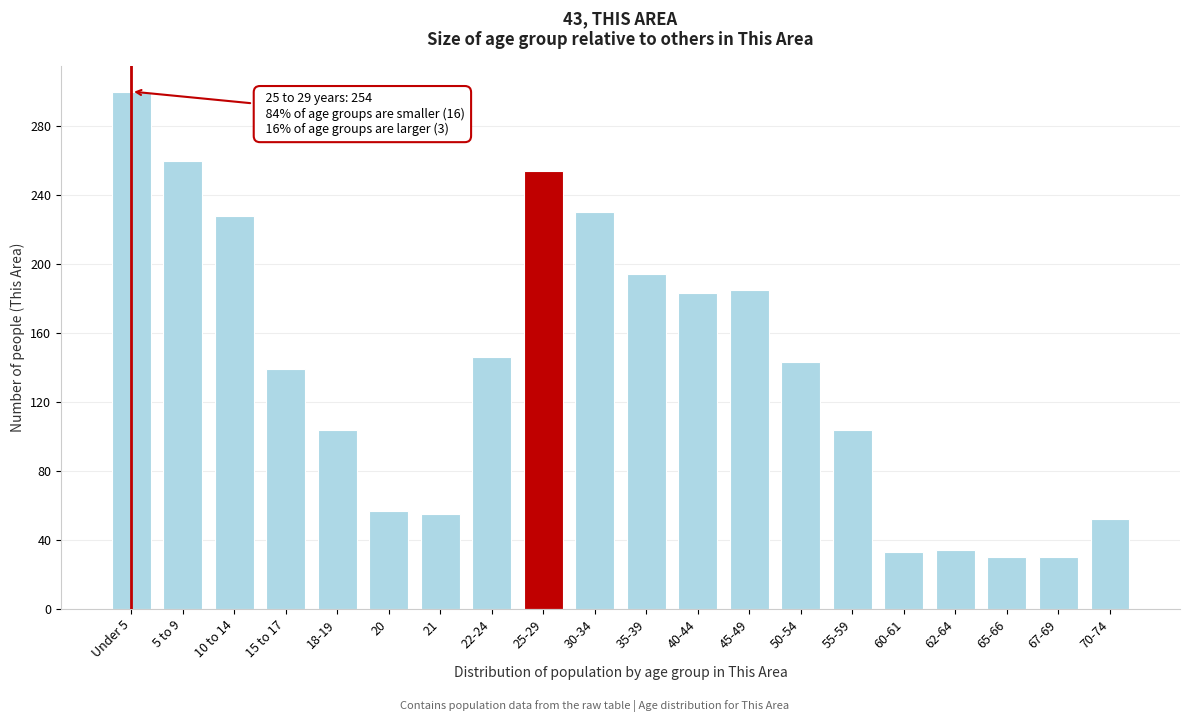

What is the change in value from 67-69 to 70-74?

+22